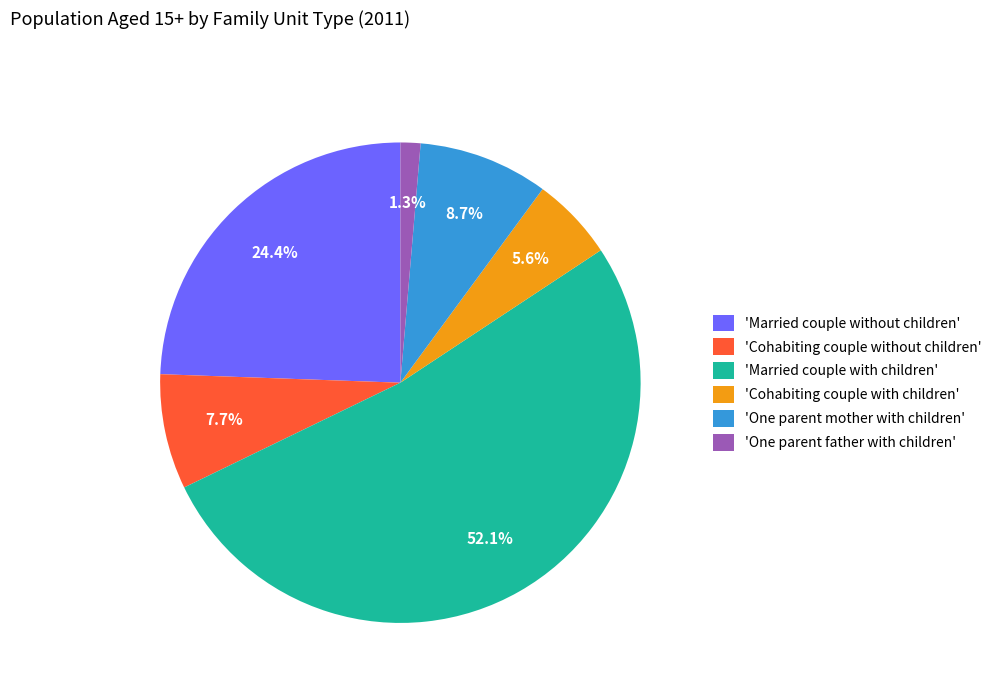

How many segments does this pie chart have?

6